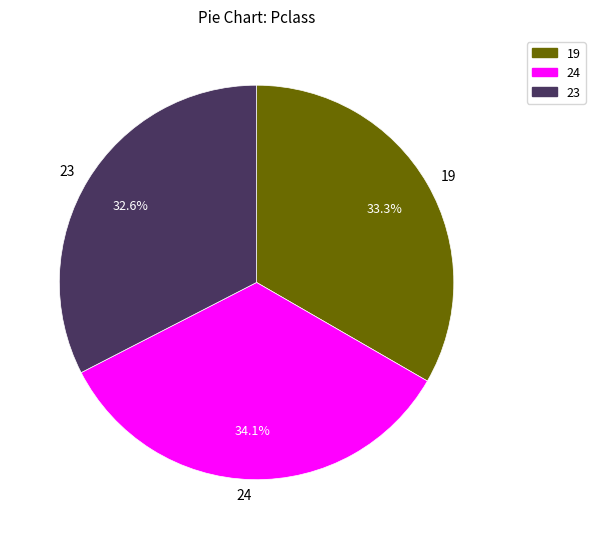

Rank the categories by value from highest to lowest.

24, 19, 23